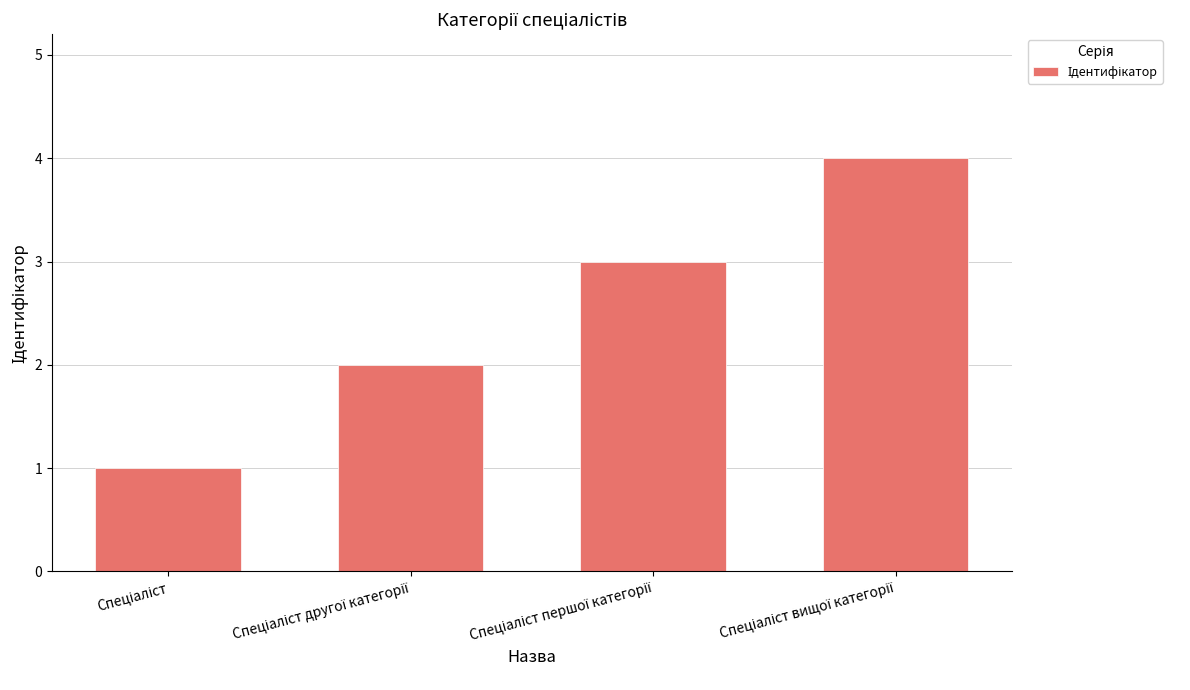

What is the smallest value displayed?

1